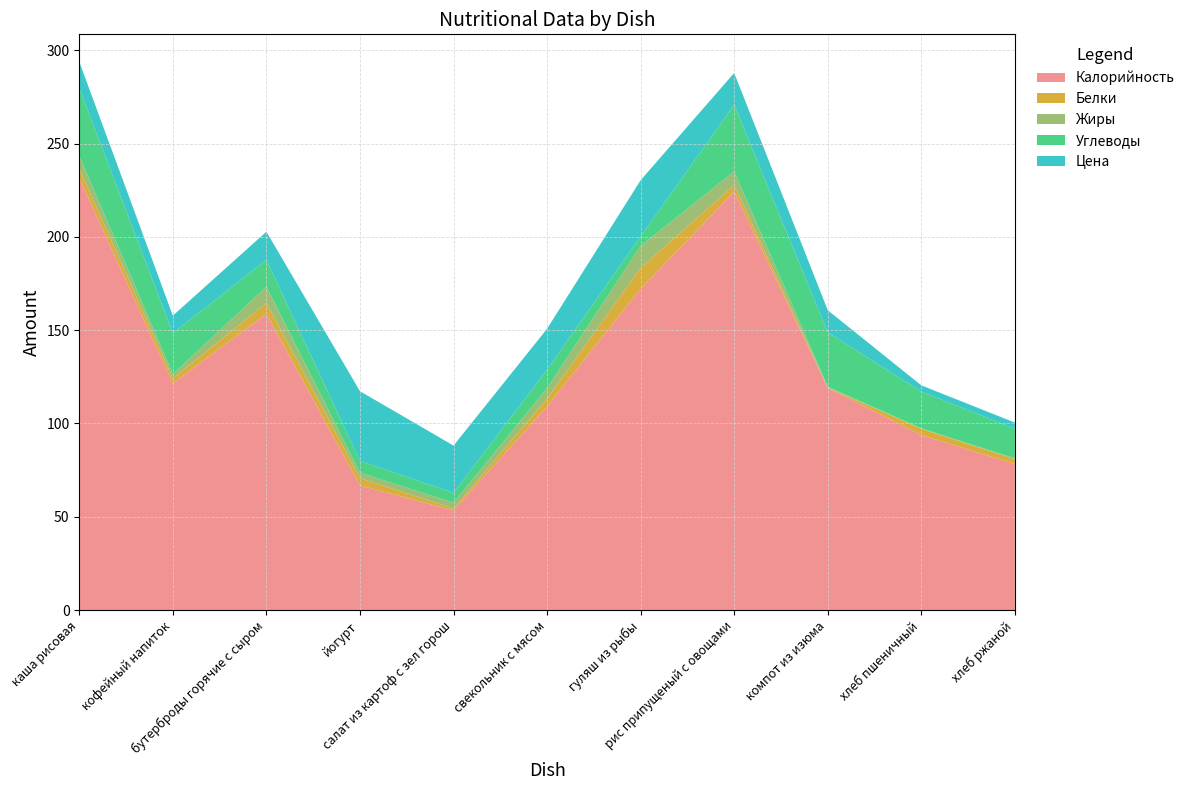

Reading left to right, what are all the values shown in this chart?

Калорийность: каша рисовая=231.6	кофейный напиток=121.5	бутерброды горячие с сыром=158.8	йогурт=66.8	салат из картоф с зел горош=53.4	свекольник с мясом=109.1	гуляш из рыбы=172.2	рис припущеный с овощами=224.2	компот из изюма=119.1	хлеб пшеничный=93.8	хлеб ржаной=78.2
Белки: каша рисовая=4.9	кофейный напиток=2.7	бутерброды горячие с сыром=5.8	йогурт=3.9	салат из картоф с зел горош=1.0	свекольник с мясом=4.2	гуляш из рыбы=11.2	рис припущеный с овощами=3.6	компот из изюма=0.1	хлеб пшеничный=3.3	хлеб ржаной=2.6
Жиры: каша рисовая=6.9	кофейный напиток=2.2	бутерброды горячие с сыром=8.7	йогурт=2.9	салат из картоф с зел горош=3.1	свекольник с мясом=5.6	гуляш из рыбы=11.8	рис припущеный с овощами=7.3	компот из изюма=0.5	хлеб пшеничный=0.3	хлеб ржаной=0.5
Углеводы: каша рисовая=36.4	кофейный напиток=22.0	бутерброды горячие с сыром=14.4	йогурт=6.3	салат из картоф с зел горош=5.3	свекольник с мясом=9.9	гуляш из рыбы=5.1	рис припущеный с овощами=35.8	компот из изюма=29.1	хлеб пшеничный=19.7	хлеб ржаной=15.8
Цена: каша рисовая=14.1	кофейный напиток=9.4	бутерброды горячие с сыром=15.1	йогурт=37.4	салат из картоф с зел горош=25.4	свекольник с мясом=22.0	гуляш из рыбы=30.1	рис припущеный с овощами=17.0	компот из изюма=11.9	хлеб пшеничный=3.3	хлеб ржаной=3.3